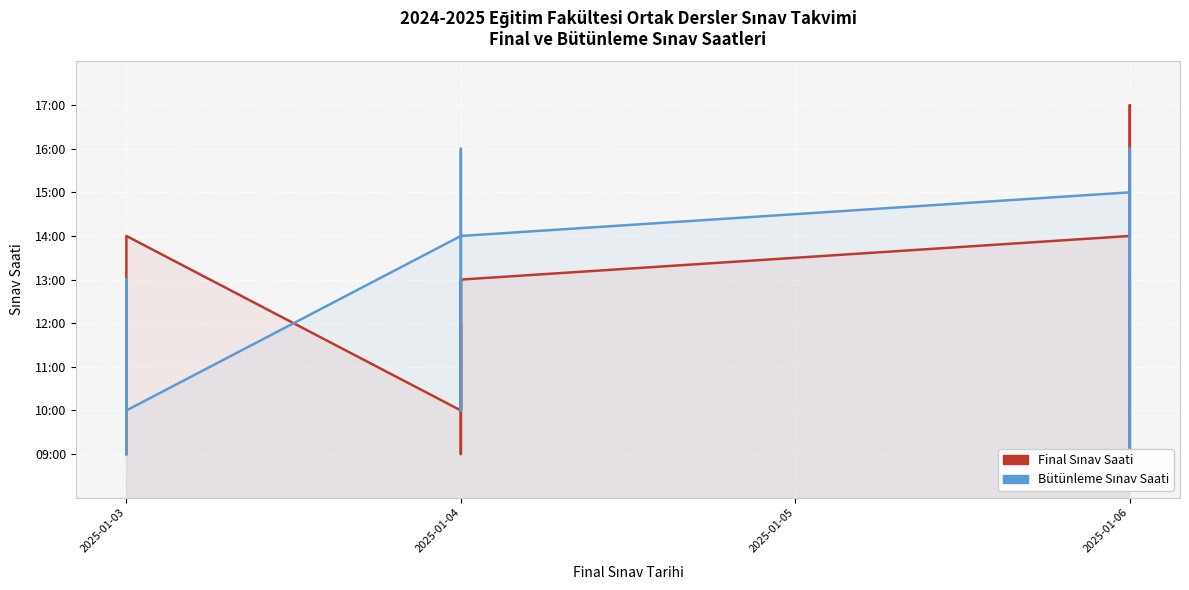

What is the total value across all series at 2025-01-03?

18